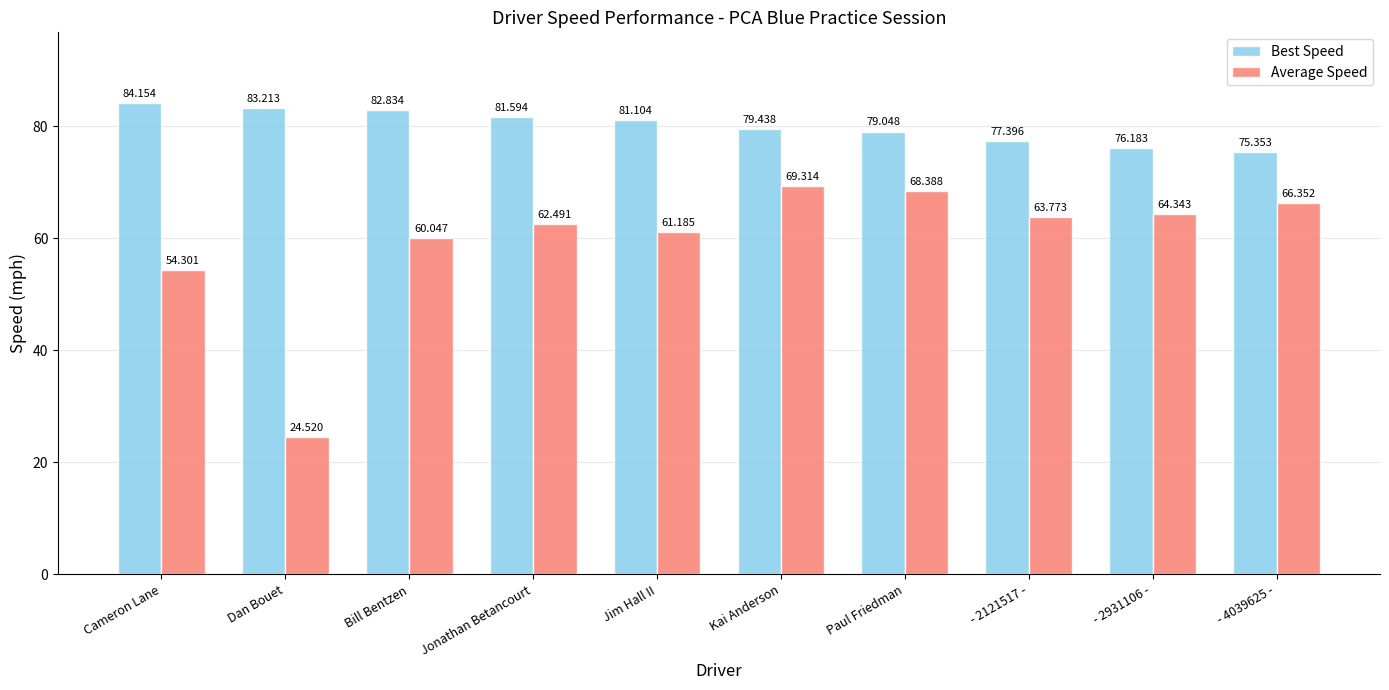

What is the difference between the maximum and minimum values in the Average Speed series?

44.8